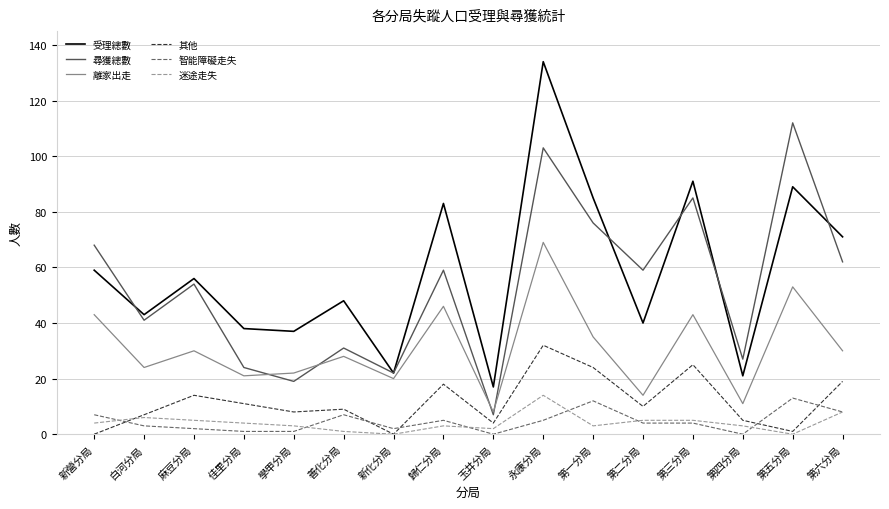

True or false: 智能障礙走失 and 受理總數 intersect in this chart.

False